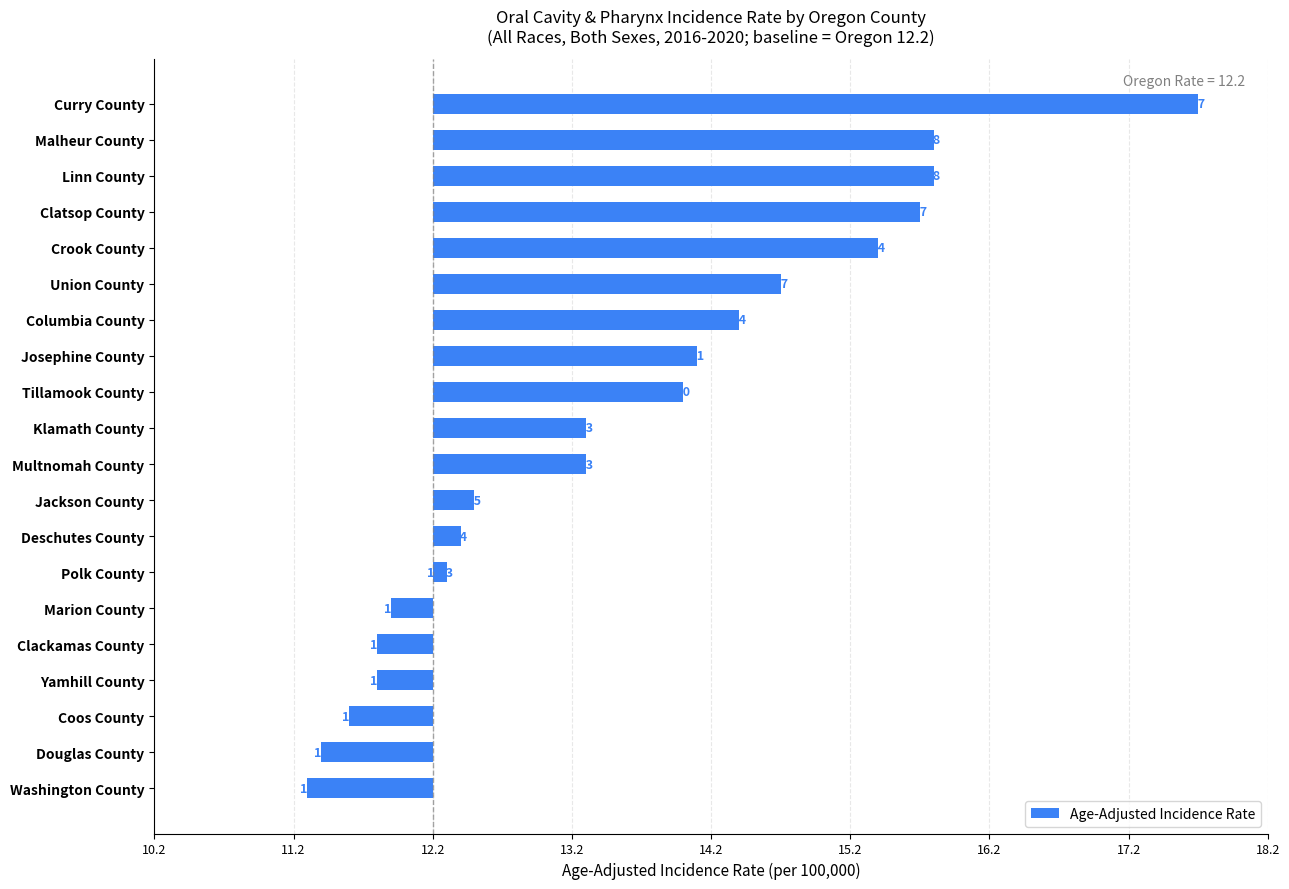

Are the bars horizontal?

Yes